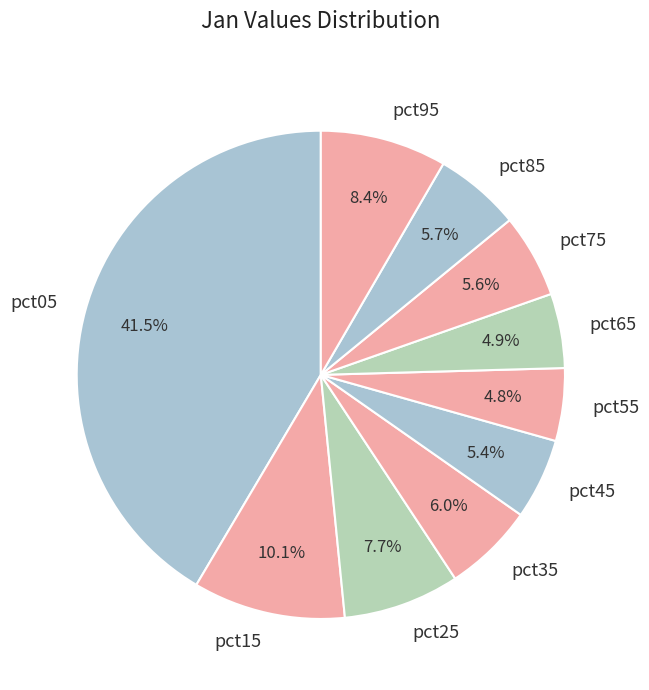

Count the number of slices in the pie.

10